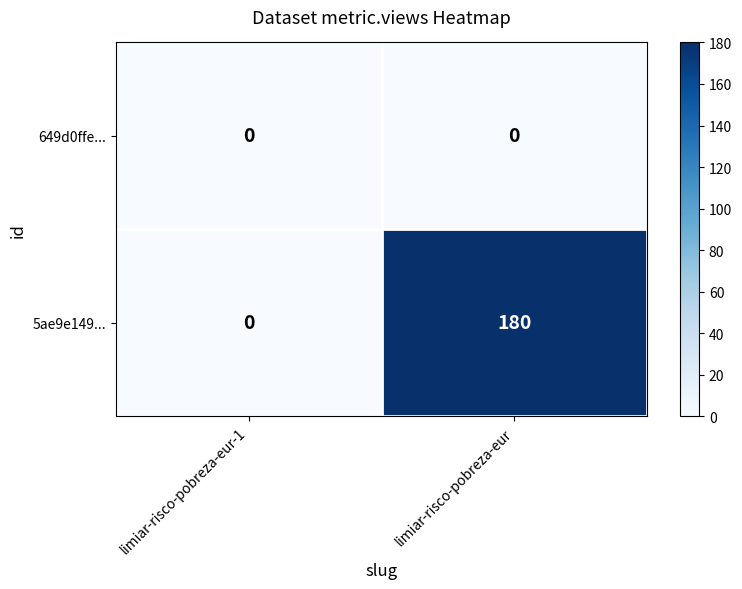

What is the highest value of the 5ae9e149... series?

180